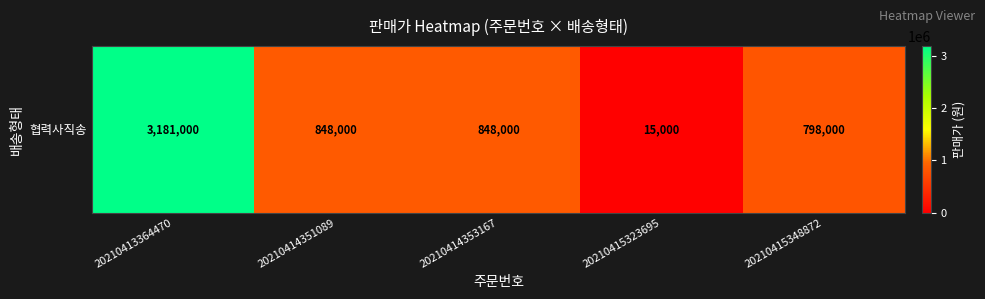

At which category does the chart reach its minimum across all series?

20210415323695